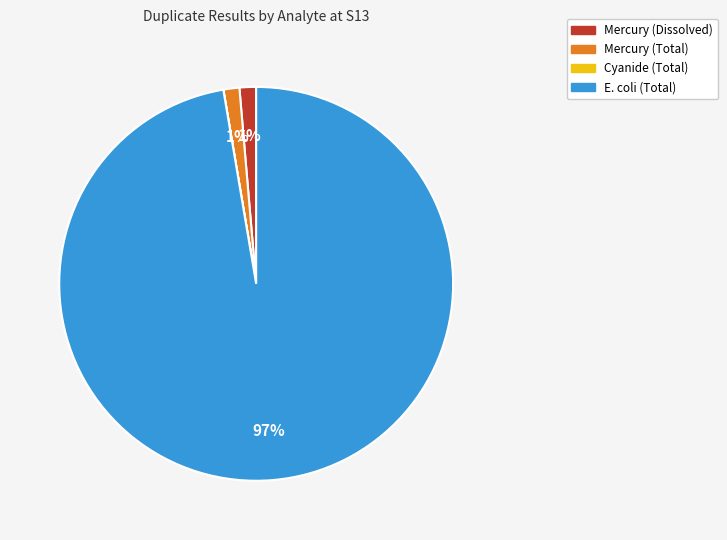

Which slice is the largest?

E. coli (Total)